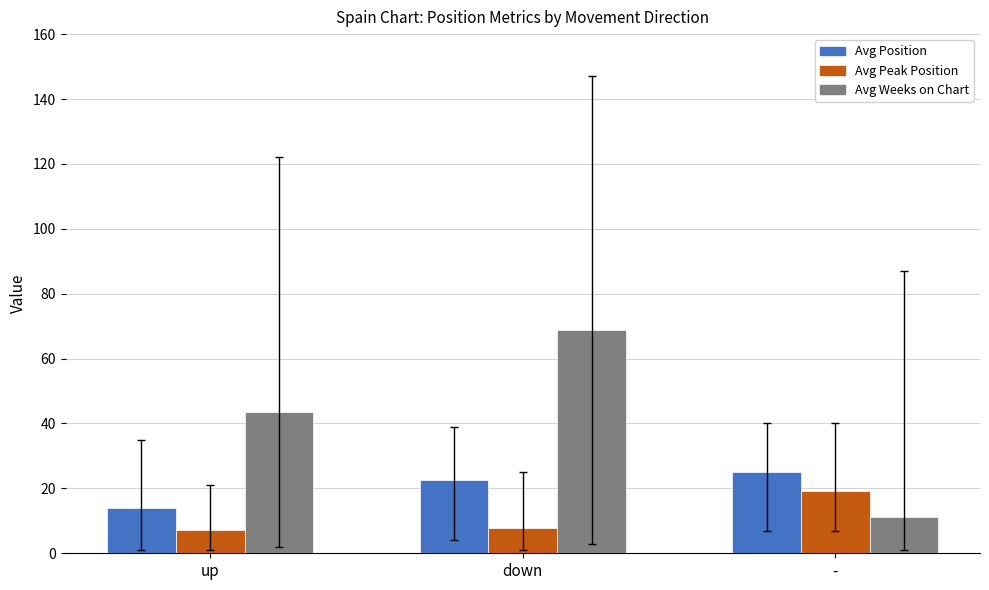

Where is Avg Position nearest to the value 19?

down